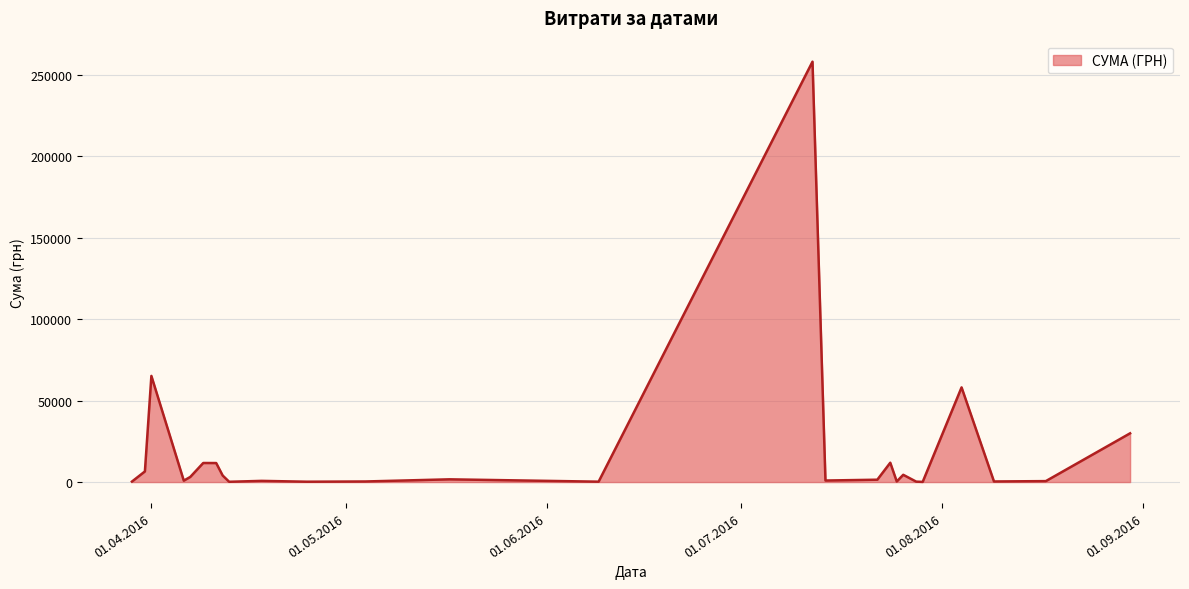

What is the maximum value shown in the chart?

258001.8